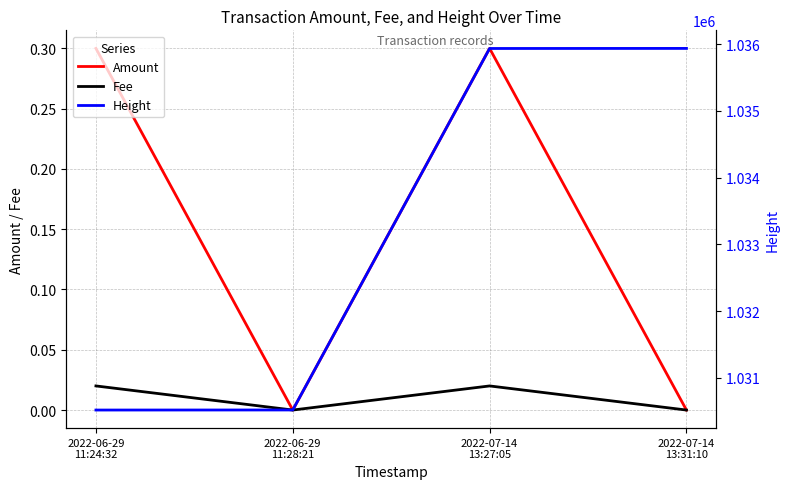

What is the label of the 1st point from the right?

2022-07-14
13:31:10